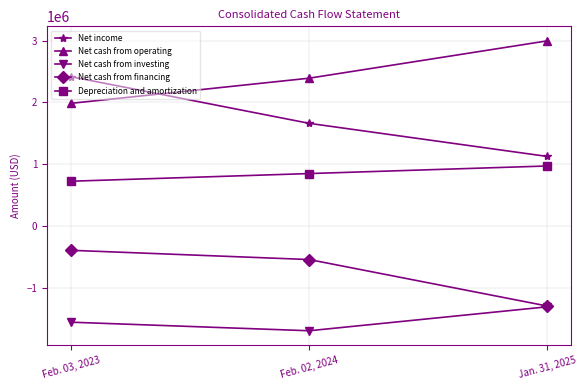

How many series are shown in this chart?

5